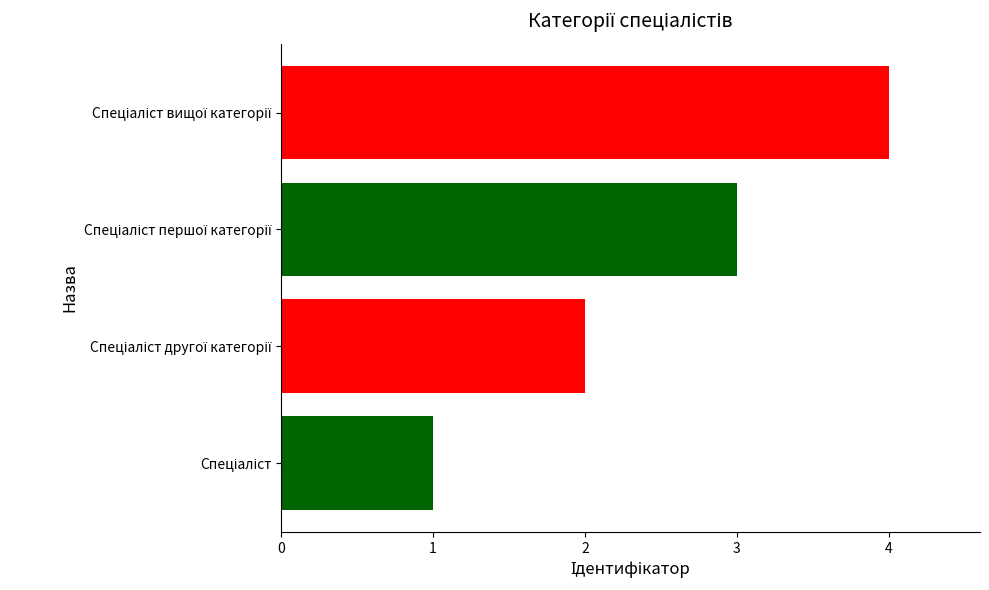

What is the maximum value shown in the chart?

4